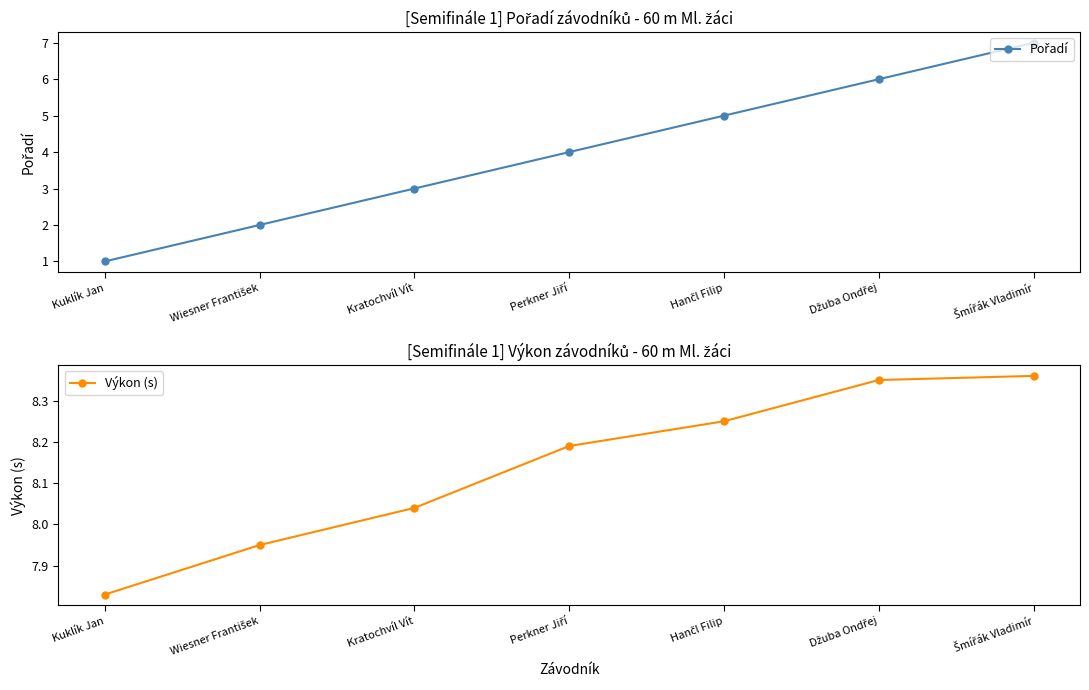

Rank the series by their maximum value, from highest to lowest.

Výkon (s), Pořadí